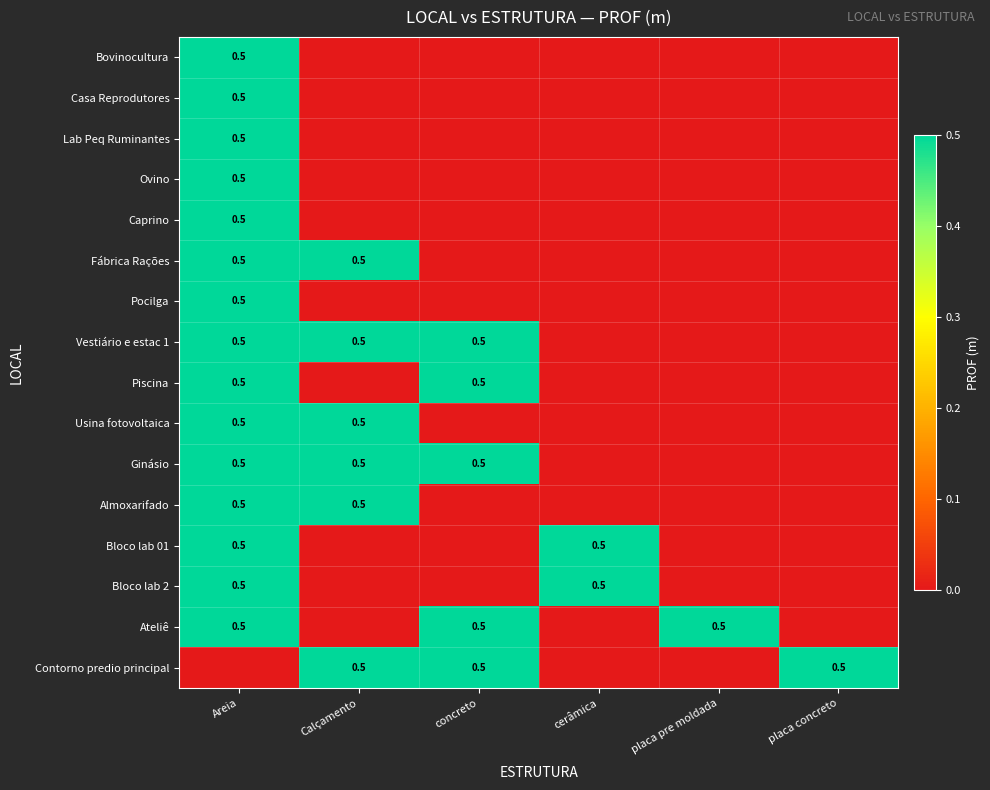

What is the total value across all series at cerâmica?

1.0